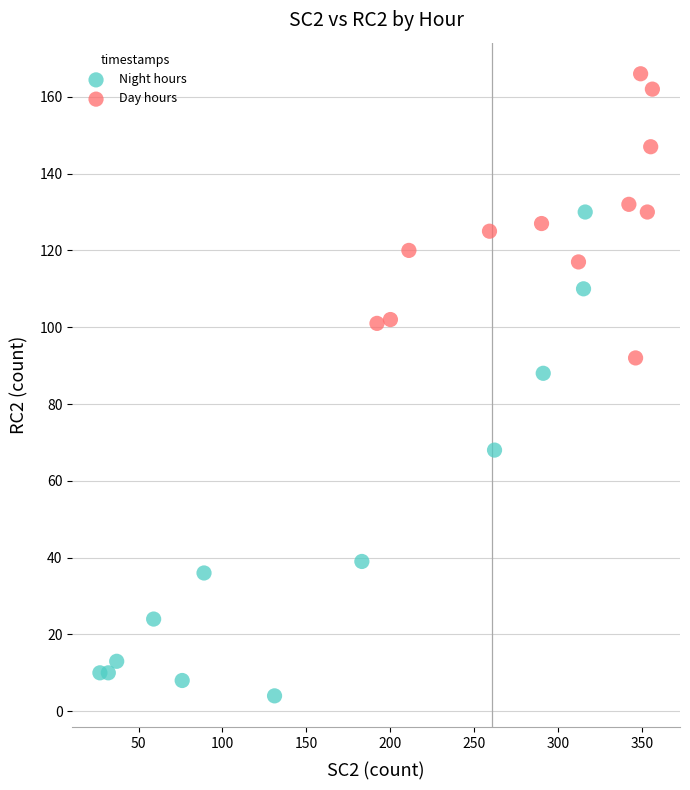

Which series reaches the minimum Y coordinate?

Night hours